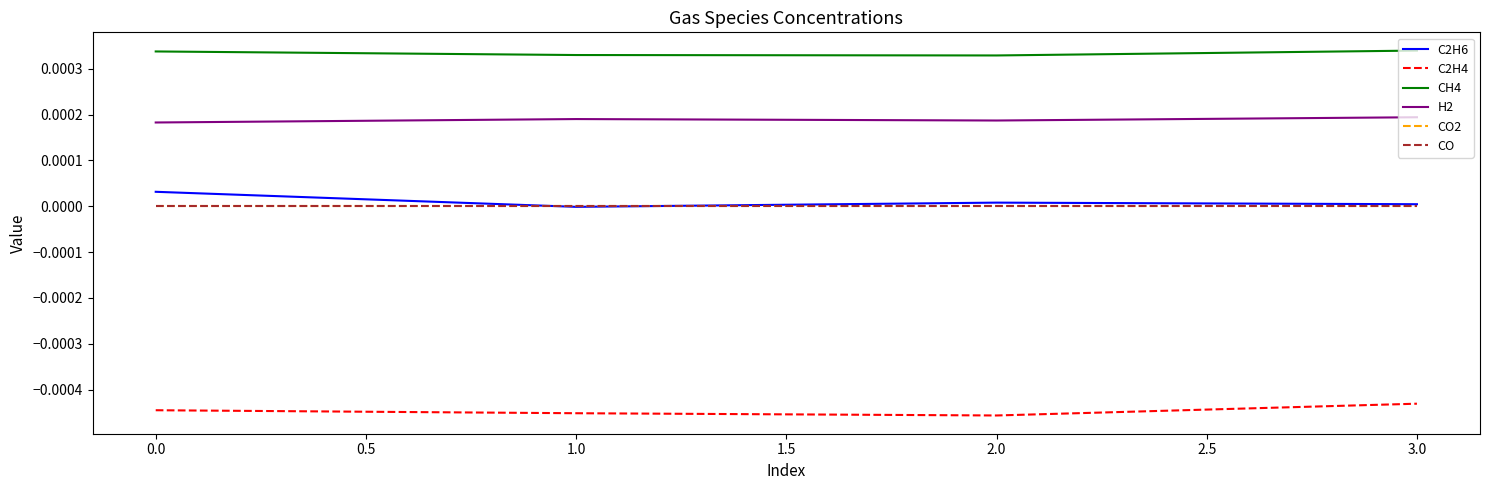

How many intersections are there between C2H6 and CO2?

2